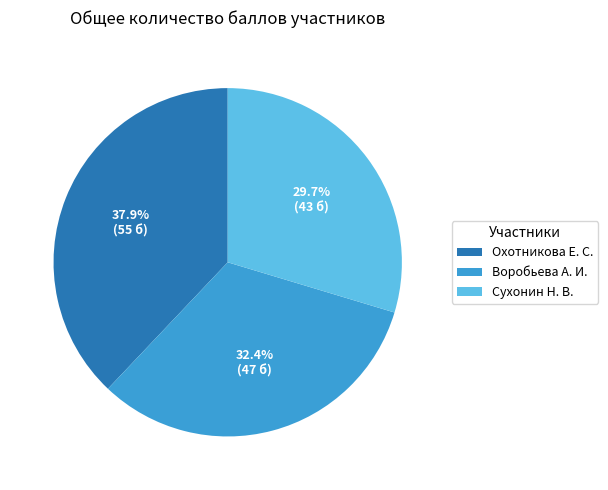

To the nearest percent, what is the average slice percentage?

33%